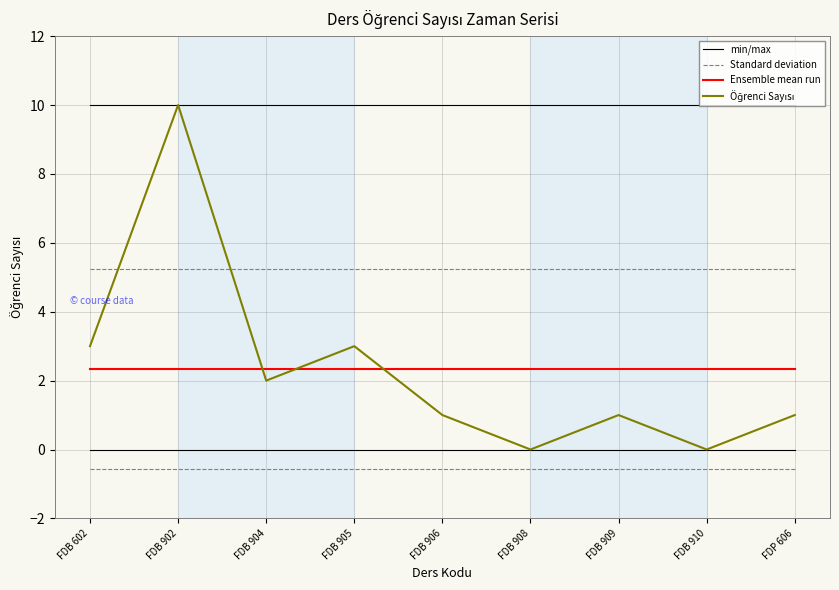

Does the chart display data point markers on the line(s)?

No